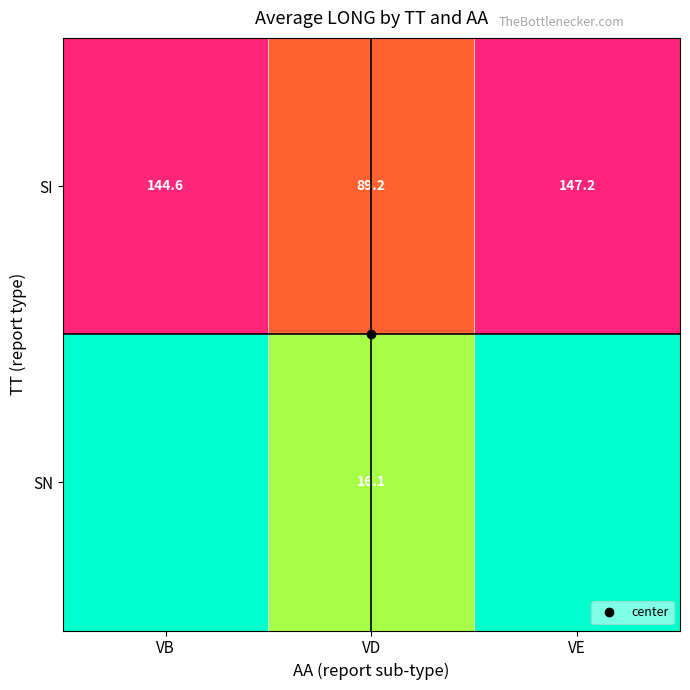

What is the greatest value displayed?

147.2